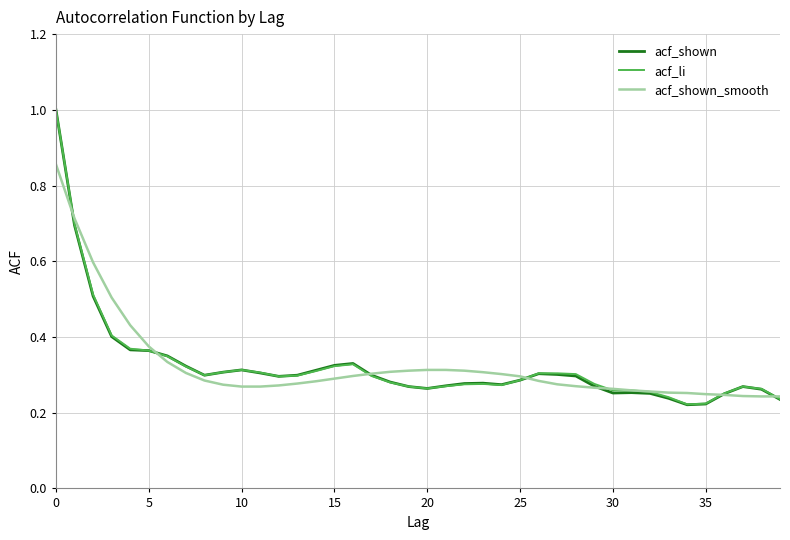

In acf_shown, how many points are lower than both neighbors (excluding endpoints)?

6